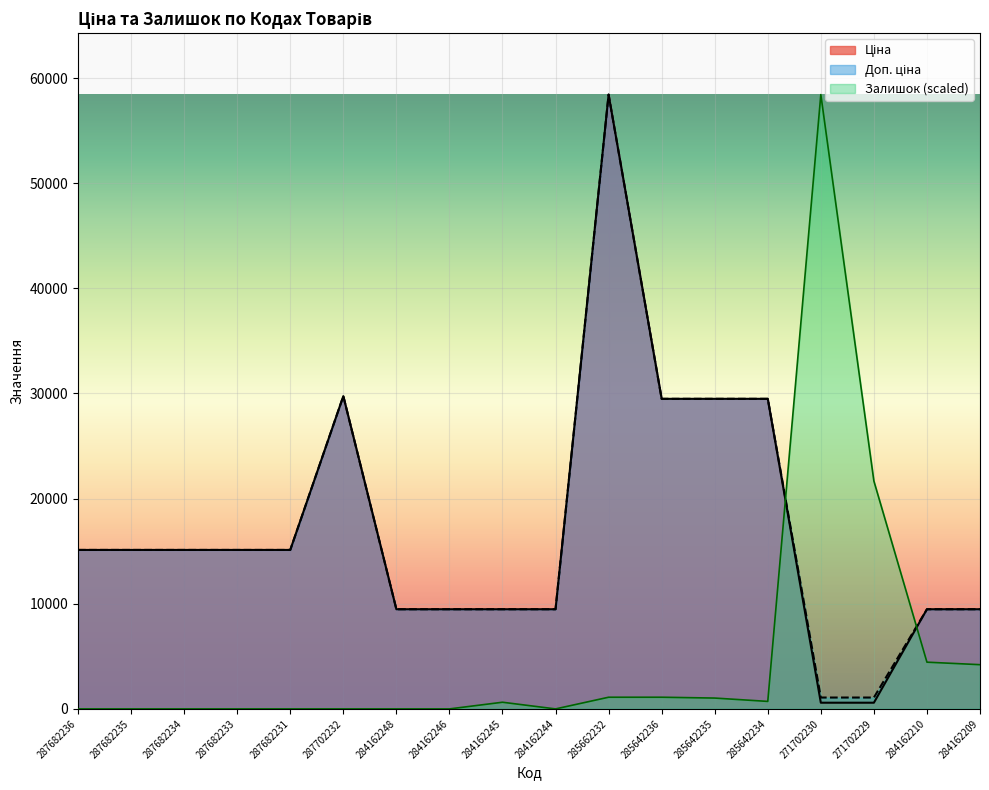

Reading right to left, what are all the values shown in this chart?

Ціна: 9480.1	9480.1	589.9	589.9	29491.5	29491.5	29491.5	58426.5	9480.1	9480.1	9480.1	9480.1	29747.2	15120.0	15120.0	15120.0	15120.0	15120.0
Доп. ціна: 9480.1	9480.1	1081.7	1081.7	29491.5	29491.5	29491.5	58426.5	9480.1	9480.1	9480.1	9480.1	29747.2	15120.0	15120.0	15120.0	15120.0	15120.0
Залишок: 4207.3	4445.5	21671.8	58426.5	714.5	1032.0	1111.4	1111.4	0.0	635.1	0.0	0.0	0.0	0.0	0.0	0.0	0.0	0.0